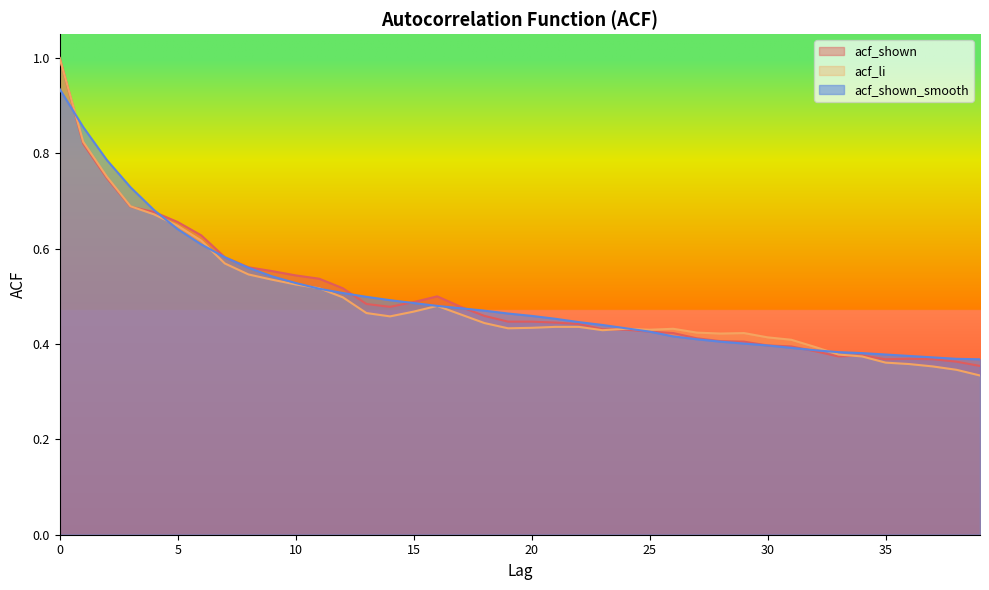

Where is acf_li nearest to the value 0?

39